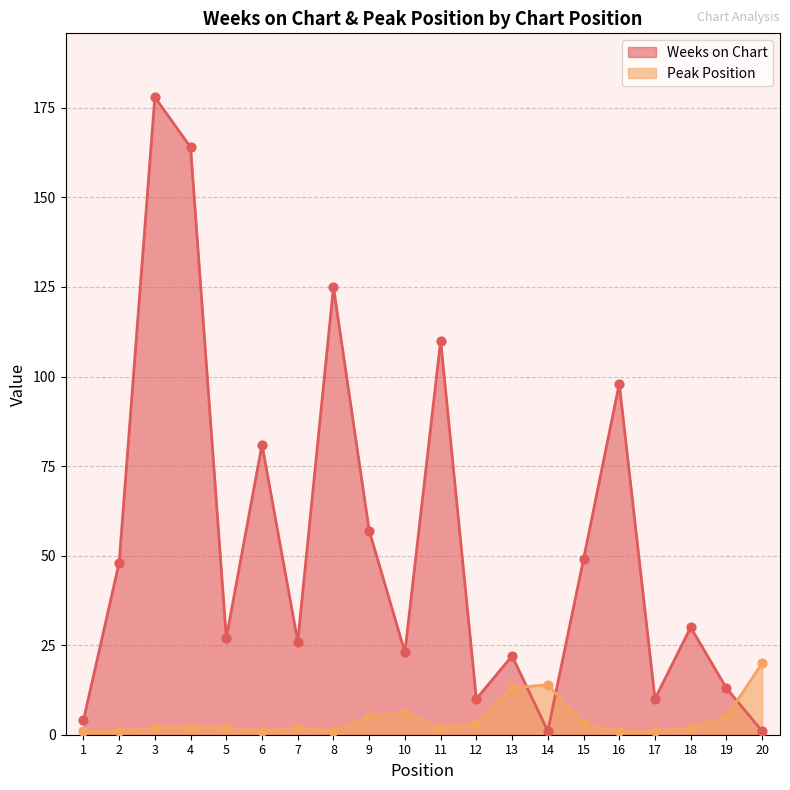

At which category is the sum across all series the highest?

3